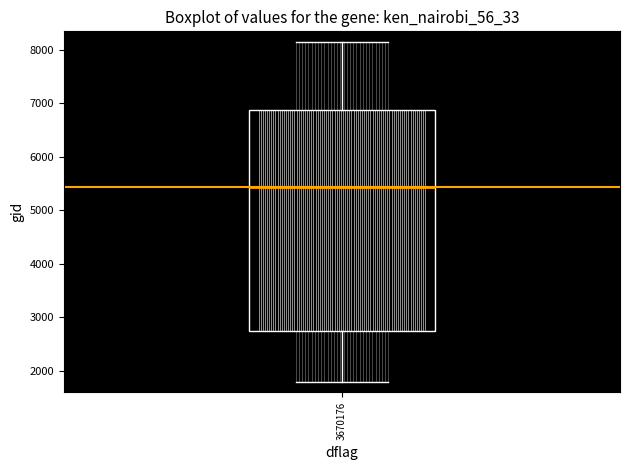

Transcribe this box plot: give where the median line is, the range the box spans, and where the two whiskers end, as read against the y-axis. The values are not printed on the chart, so give them approximately, as read against the axis.

median 5400, box 2700 to 6900, whiskers 1800 to 8100